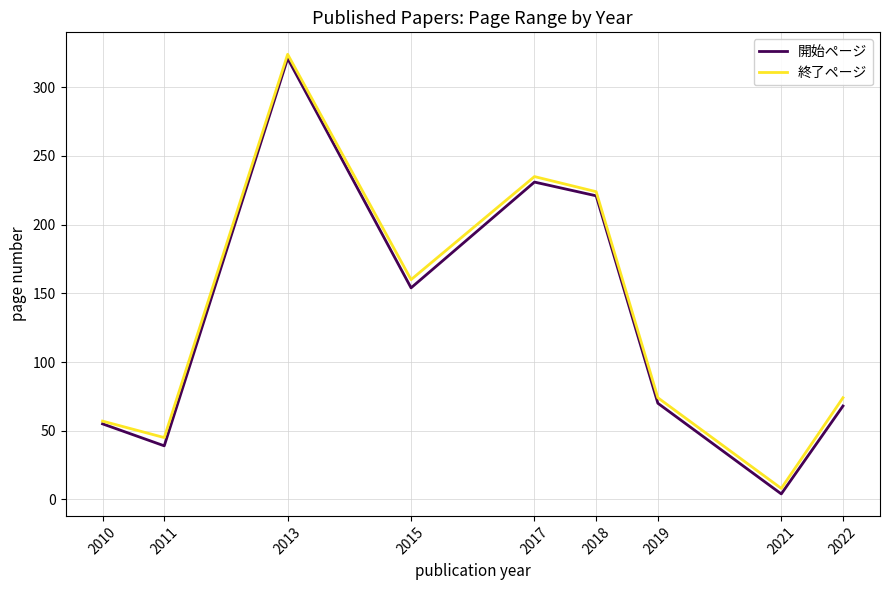

In 終了ページ, how many points are higher than both neighbors (excluding endpoints)?

2